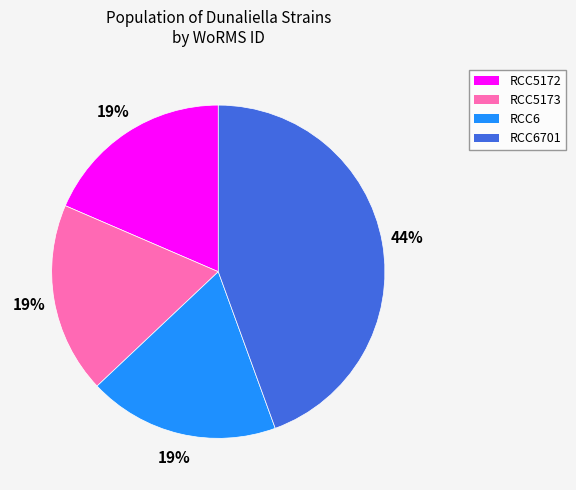

Is it true that RCC6 is 19% of the pie?

True